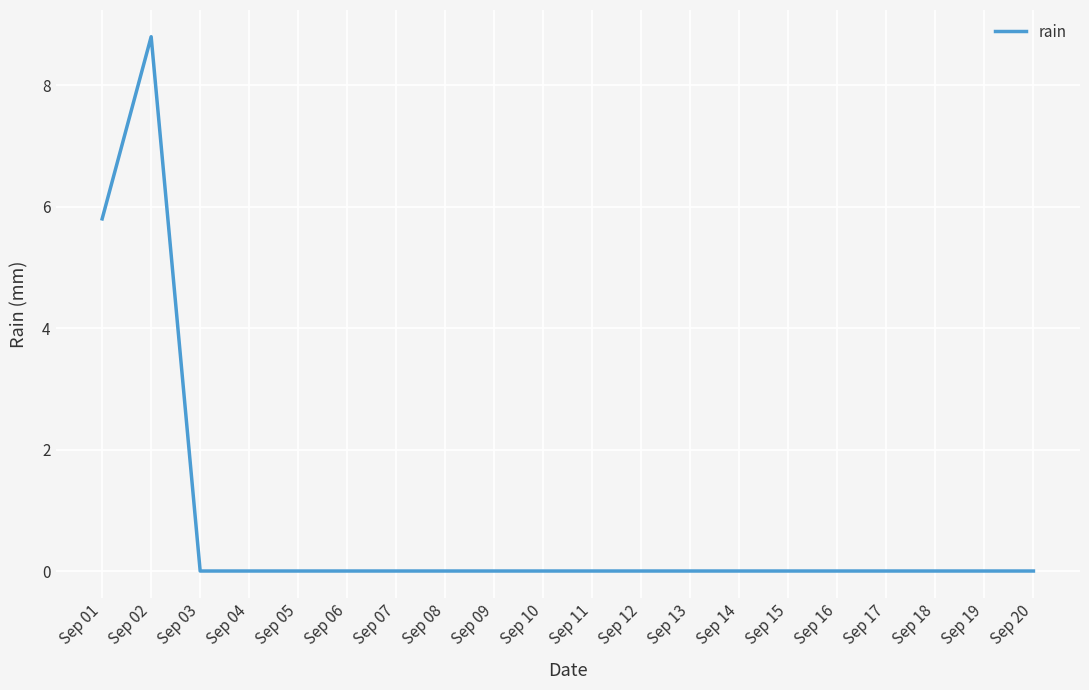

Reading left to right, list all the values displayed in this chart.

Sep 01=5.8	Sep 02=8.8	Sep 03=0.0	Sep 04=0.0	Sep 05=0.0	Sep 06=0.0	Sep 07=0.0	Sep 08=0.0	Sep 09=0.0	Sep 10=0.0	Sep 11=0.0	Sep 12=0.0	Sep 13=0.0	Sep 14=0.0	Sep 15=0.0	Sep 16=0.0	Sep 17=0.0	Sep 18=0.0	Sep 19=0.0	Sep 20=0.0